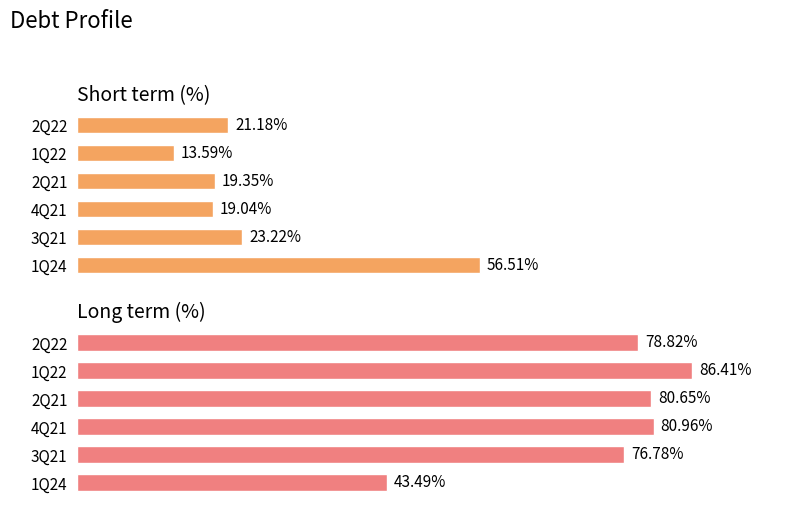

Between 3Q21 and 4Q21, which is larger?

3Q21